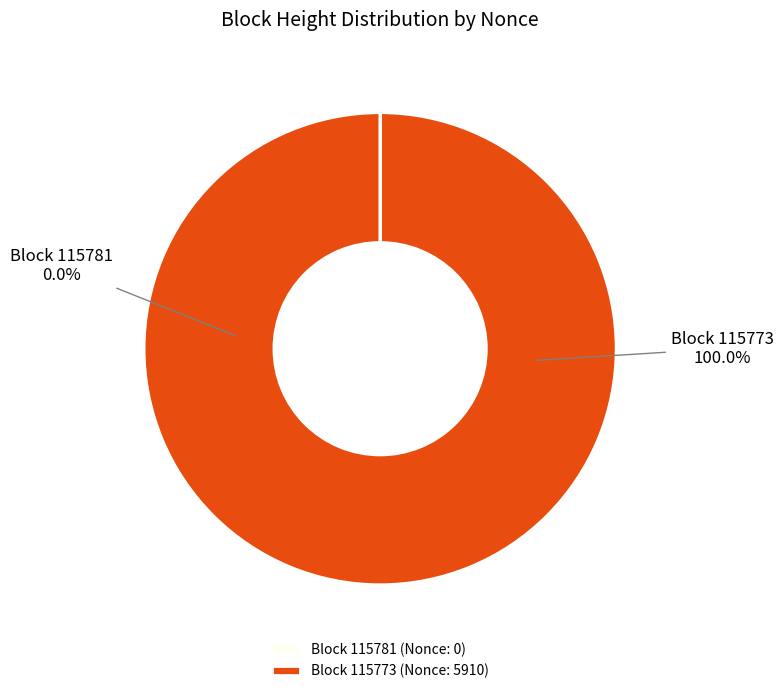

What is the change in value from 115781 to 115773?

+5910